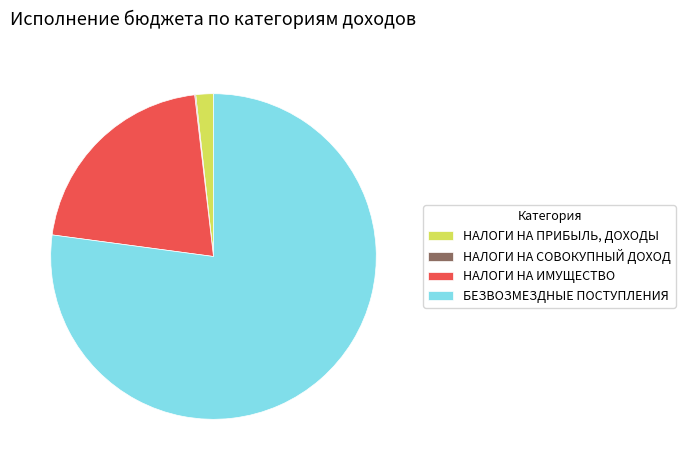

What is the largest slice in the pie chart?

БЕЗВОЗМЕЗДНЫЕ ПОСТУПЛЕНИЯ